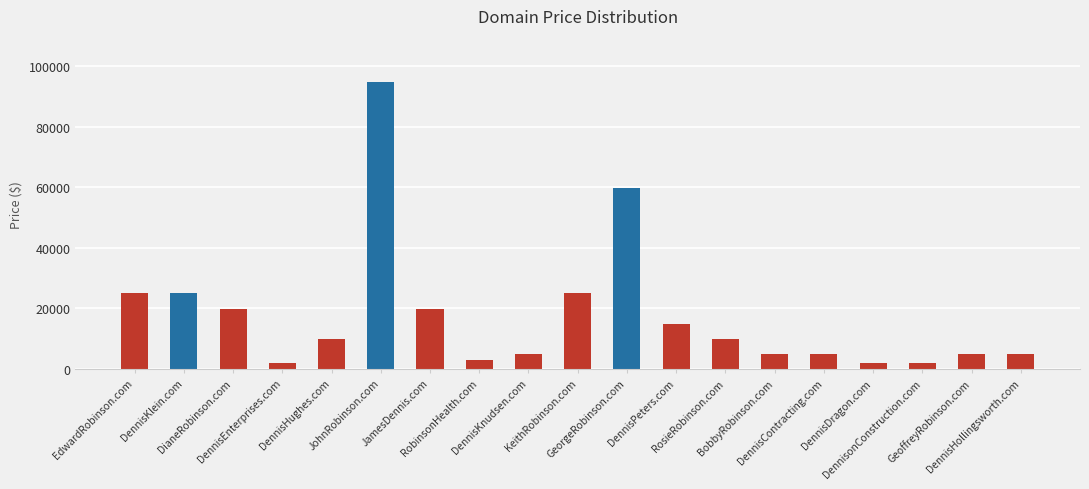

Reading right to left, extract all data points from this chart.

DennisHollingsworth.com=4888	GeoffreyRobinson.com=4888	DennisonConstruction.com=1888	DennisDragon.com=1888	DennisContracting.com=4888	BobbyRobinson.com=4888	RosieRobinson.com=9888	DennisPeters.com=14888	GeorgeRobinson.com=59888	KeithRobinson.com=24888	DennisKnudsen.com=4888	RobinsonHealth.com=2888	JamesDennis.com=19888	JohnRobinson.com=94888	DennisHughes.com=9888	DennisEnterprises.com=1888	DianeRobinson.com=19888	DennisKlein.com=24888	EdwardRobinson.com=24888